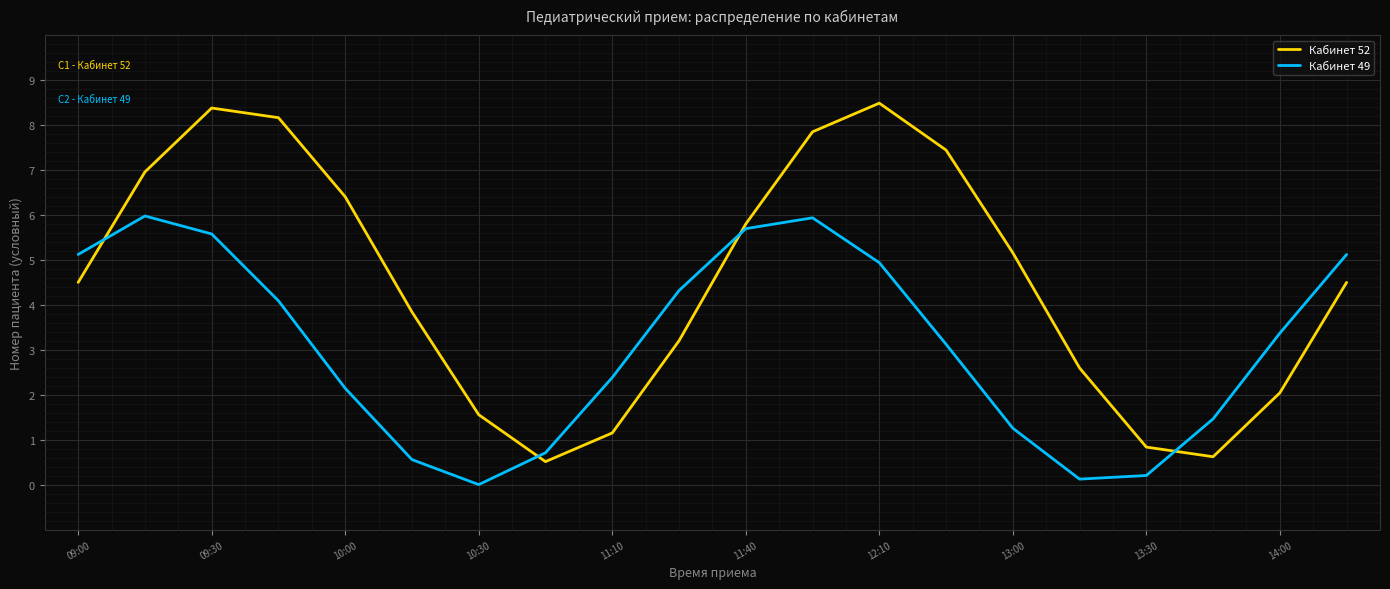

How many times do Кабинет 52 and Кабинет 49 cross each other?

4